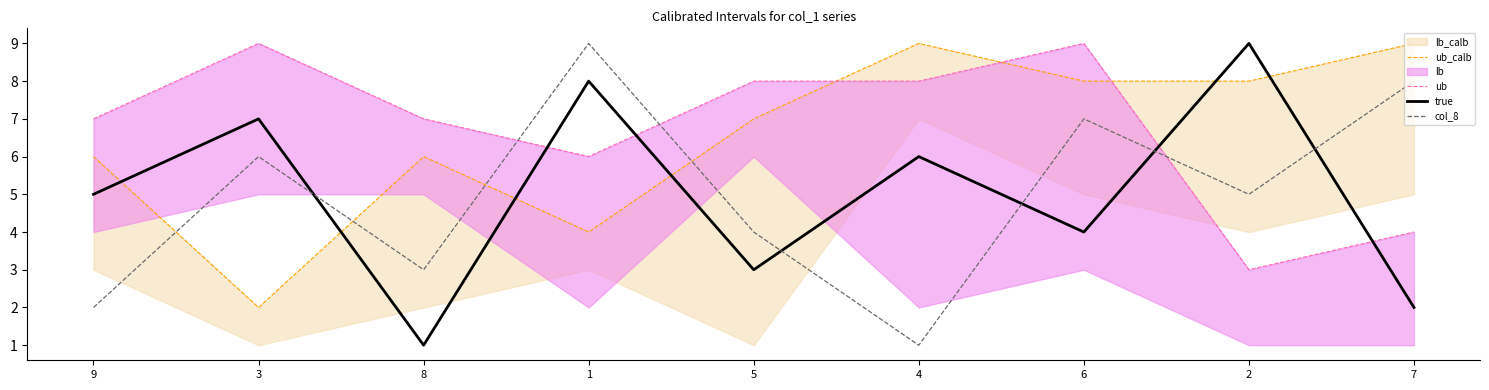

How many interior local valleys does the col_8 series have?

3